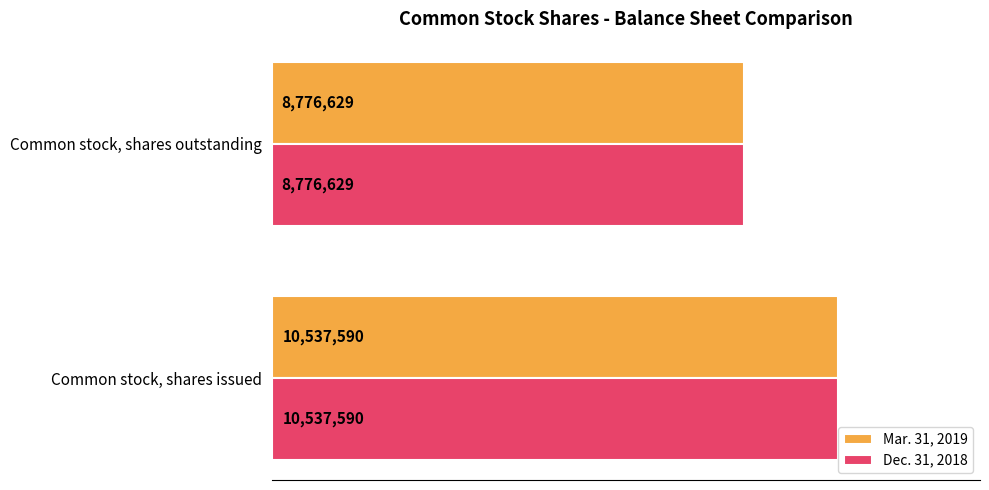

Which series has the widest spread of values?

Mar. 31, 2019